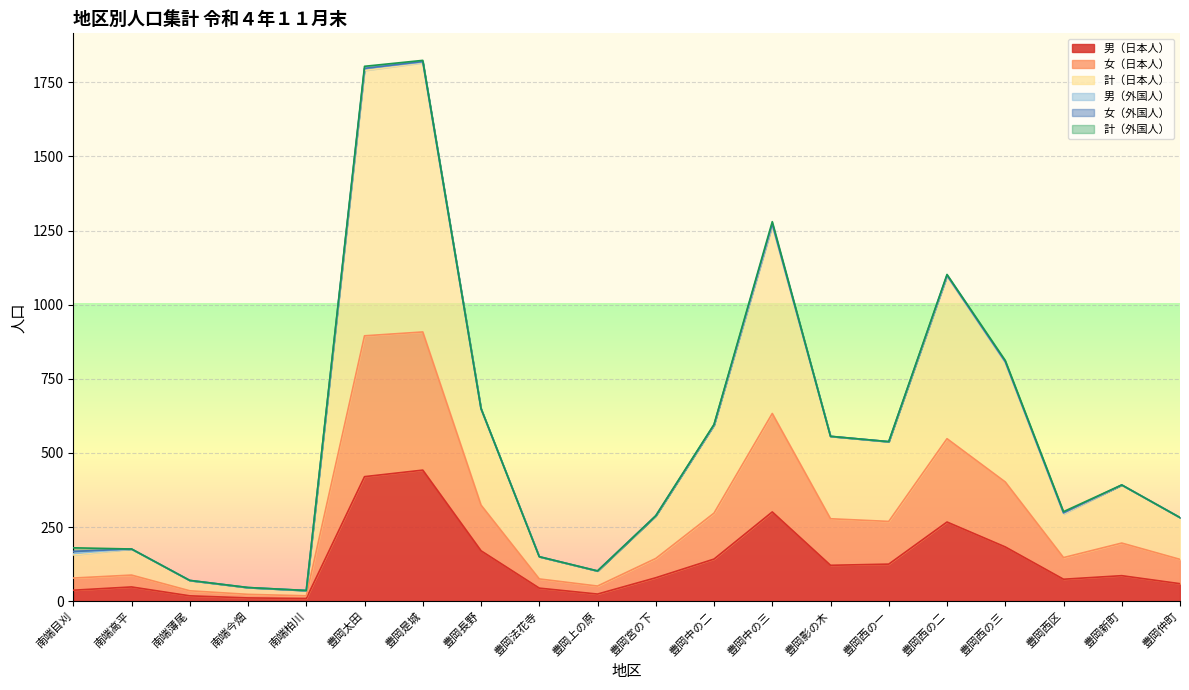

What is the highest value of the 男（日本人） series?

442